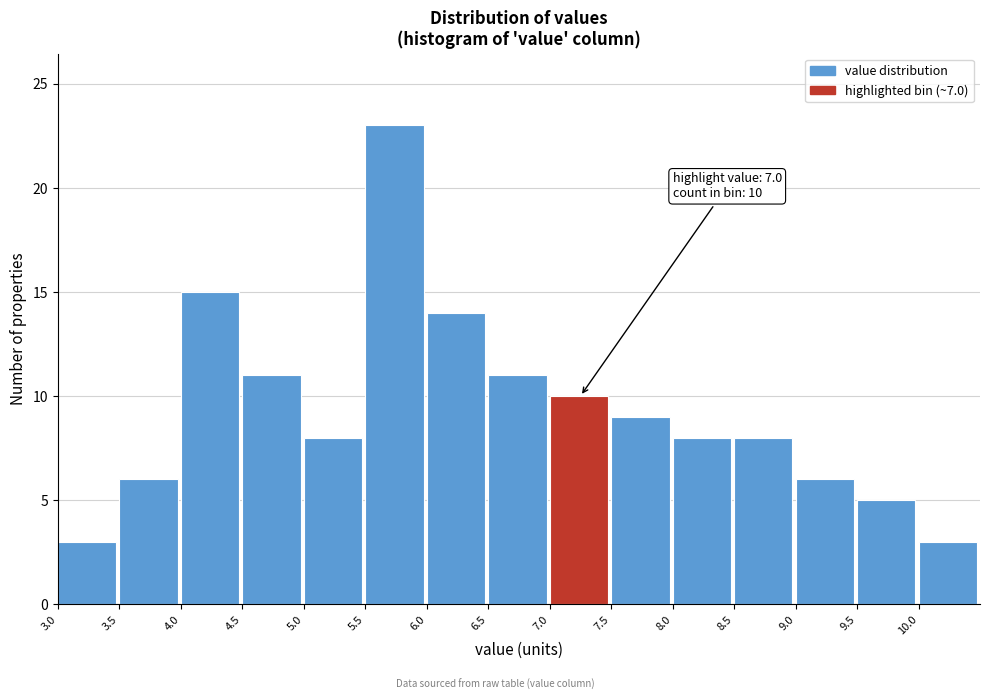

Over which range of the x-axis is the bar tallest?

5.5 to 6.0